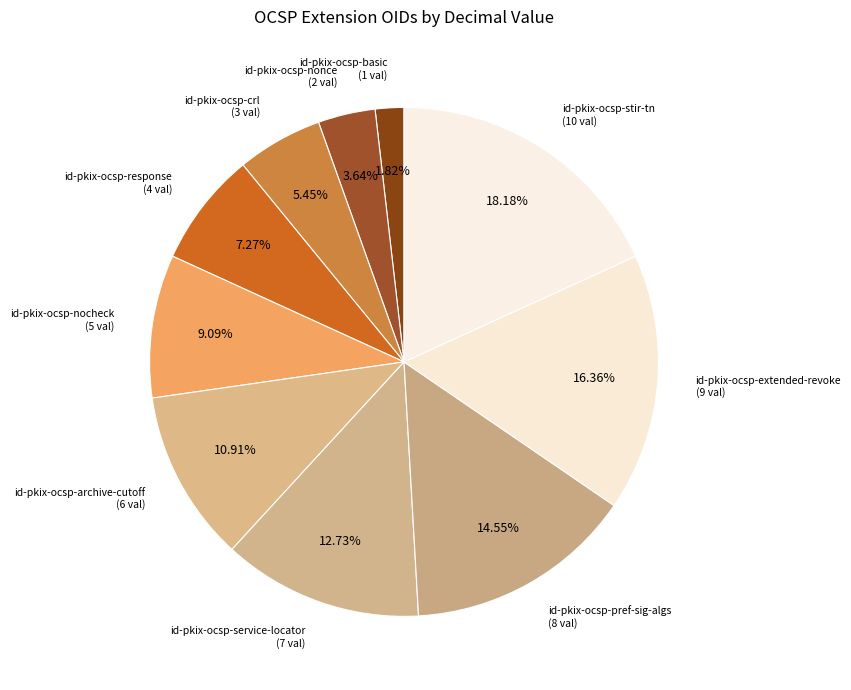

Is it true that id-pkix-ocsp-extended-revoke is 22% of the pie?

False